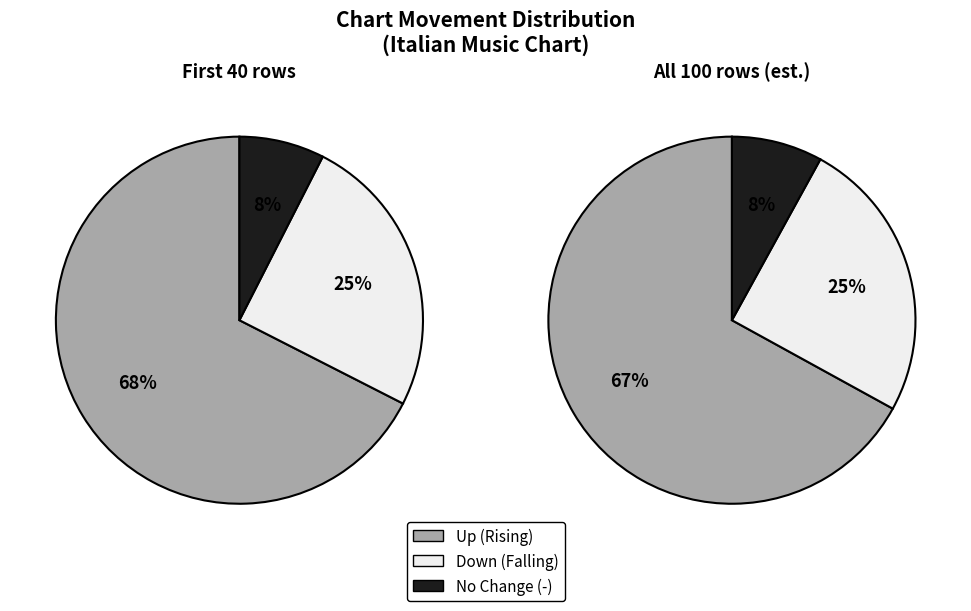

Is it true that up is 76% of the pie?

False